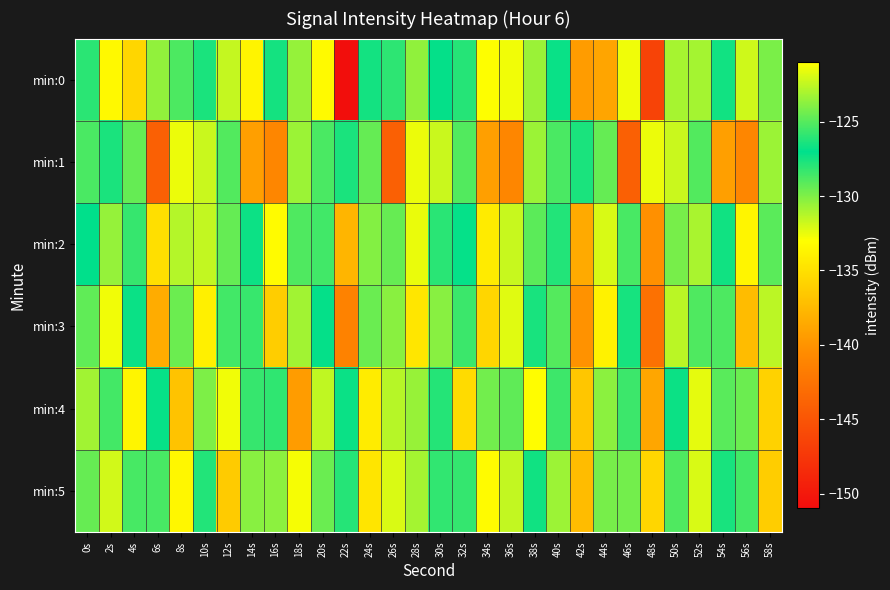

Reading left to right, transcribe all the data shown in this chart.

min:0: 0s=-126.0	2s=-133.3	4s=-135.7	6s=-123.6	8s=-128.8	10s=-127.6	12s=-131.6	14s=-133.7	16s=-126.5	18s=-130.5	20s=-133.3	22s=-150.8	24s=-127.5	26s=-126.0	28s=-130.4	30s=-127.1	32s=-126.1	34s=-133.0	36s=-132.7	38s=-130.6	40s=-127.2	42s=-139.4	44s=-138.8	46s=-121.4	48s=-146.5	50s=-130.9	52s=-130.8	54s=-126.6	56s=-131.9	58s=-124.1
min:1: 0s=-128.8	2s=-127.7	4s=-129.4	6s=-144.1	8s=-132.6	10s=-131.7	12s=-125.0	14s=-139.3	16s=-141.0	18s=-123.4	20s=-128.8	22s=-127.7	24s=-129.4	26s=-144.1	28s=-132.6	30s=-131.7	32s=-125.0	34s=-139.3	36s=-141.0	38s=-123.4	40s=-128.8	42s=-127.7	44s=-129.4	46s=-144.1	48s=-132.6	50s=-131.7	52s=-125.0	54s=-139.3	56s=-141.0	58s=-123.4
min:2: 0s=-127.0	2s=-130.5	4s=-128.3	6s=-135.1	8s=-122.8	10s=-131.6	12s=-129.4	14s=-126.7	16s=-133.2	18s=-128.9	20s=-125.5	22s=-137.8	24s=-130.1	26s=-124.6	28s=-132.5	30s=-128.0	32s=-126.9	34s=-134.3	36s=-131.7	38s=-129.2	40s=-127.8	42s=-138.5	44s=-132.1	46s=-125.3	48s=-140.2	50s=-129.8	52s=-131.0	54s=-127.4	56s=-133.6	58s=-124.9
min:3: 0s=-129.3	2s=-132.7	4s=-126.8	6s=-138.4	8s=-124.5	10s=-133.9	12s=-128.6	14s=-125.7	16s=-136.2	18s=-130.8	20s=-127.1	22s=-141.3	24s=-129.5	26s=-123.8	28s=-134.6	30s=-130.2	32s=-128.4	34s=-135.7	36s=-132.3	38s=-127.6	40s=-129.0	42s=-140.1	44s=-133.8	46s=-126.5	48s=-142.7	50s=-131.4	52s=-128.9	54s=-125.2	56s=-137.3	58s=-122.6
min:4: 0s=-130.8	2s=-125.4	4s=-133.6	6s=-127.2	8s=-136.9	10s=-124.1	12s=-132.7	14s=-128.3	16s=-125.9	18s=-139.4	20s=-131.5	22s=-126.8	24s=-134.2	26s=-122.7	28s=-130.6	30s=-127.9	32s=-135.3	34s=-129.7	36s=-124.8	38s=-133.1	40s=-128.5	42s=-136.7	44s=-130.3	46s=-125.6	48s=-138.8	50s=-127.3	52s=-132.4	54s=-129.1	56s=-124.5	58s=-135.9
min:5: 0s=-124.6	2s=-131.9	4s=-128.7	6s=-125.3	8s=-133.5	10s=-127.8	12s=-136.4	14s=-130.2	16s=-123.7	18s=-132.8	20s=-129.5	22s=-126.1	24s=-134.7	26s=-121.9	28s=-130.9	30s=-128.2	32s=-125.8	34s=-133.2	36s=-131.6	38s=-127.4	40s=-130.7	42s=-137.3	44s=-129.8	46s=-124.3	48s=-135.6	50s=-128.9	52s=-132.1	54s=-127.6	56s=-125.4	58s=-136.2